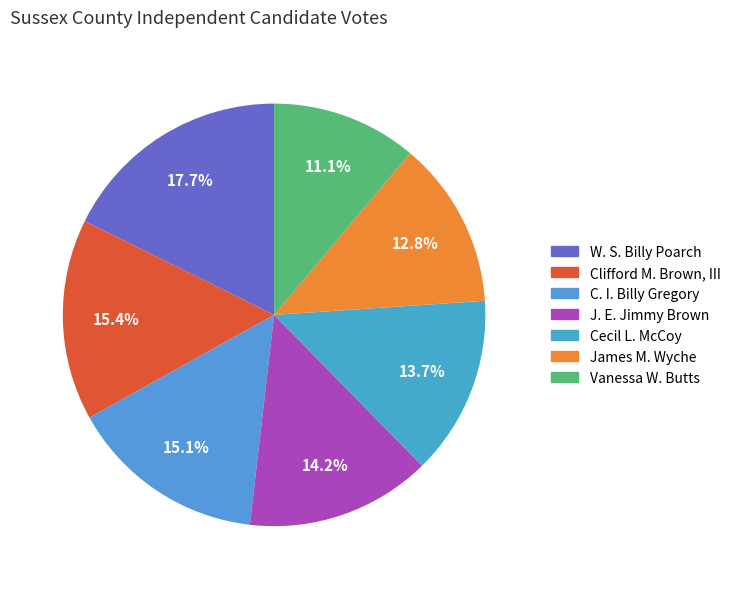

To the nearest percent, what is the average slice percentage?

14%